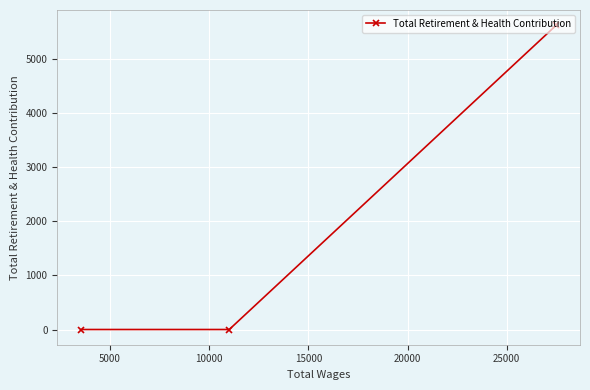

What is the difference between the maximum and minimum values?

5616